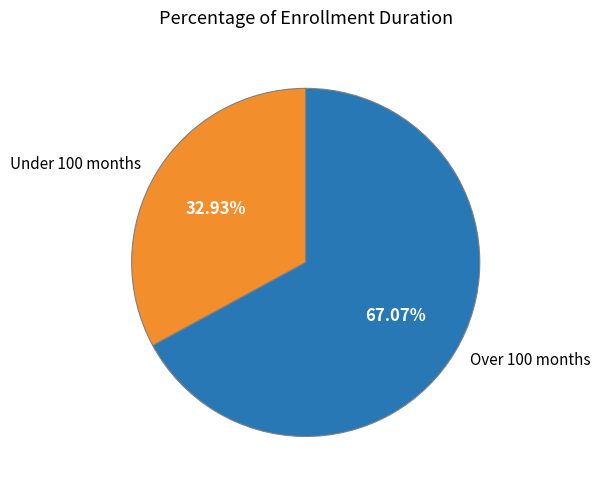

Between Under 100 months and Over 100 months, which is larger?

Over 100 months